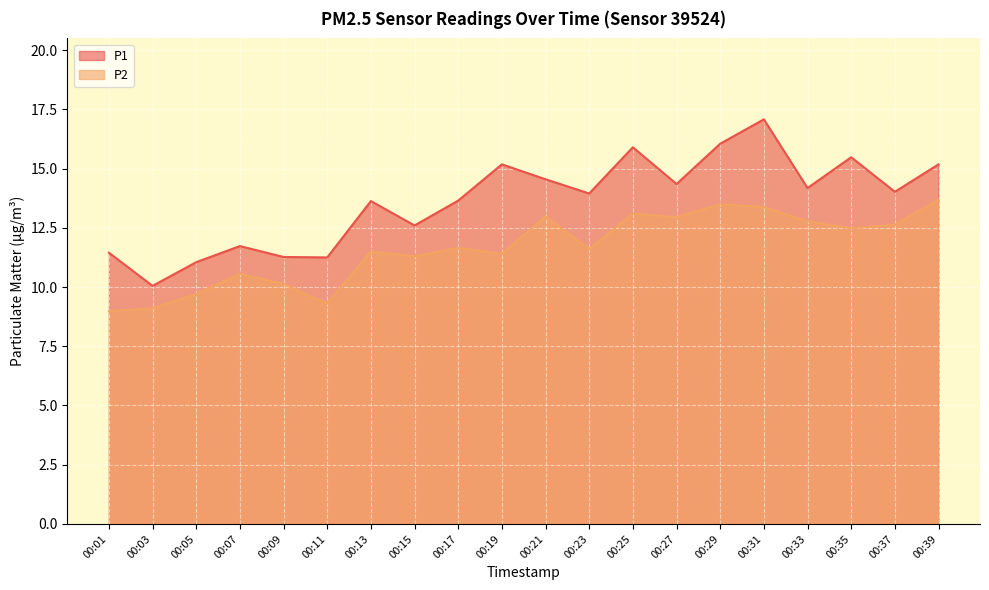

Is the value of P1 at 00:09 greater than the value of P2 at 00:17?

No